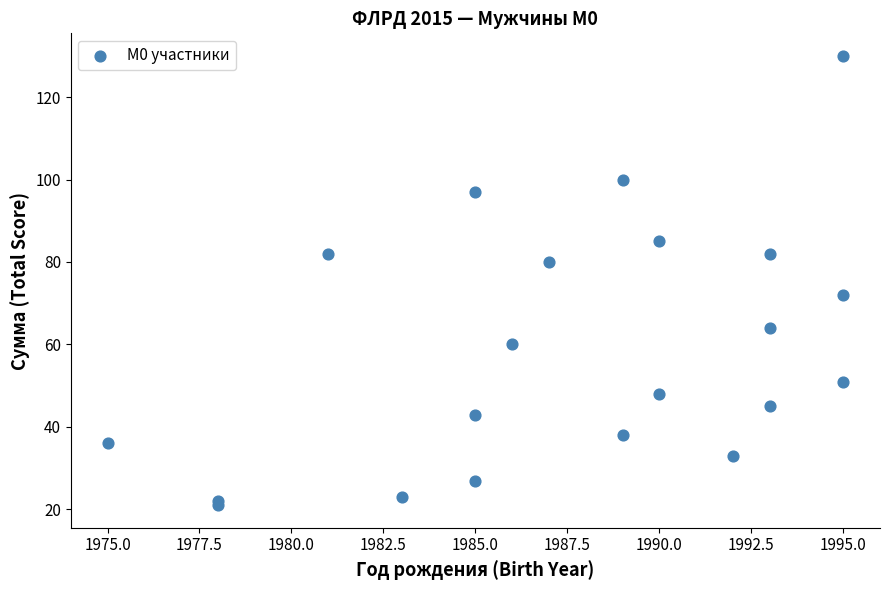

What Y value in the scatter plot is closest to 75?

72